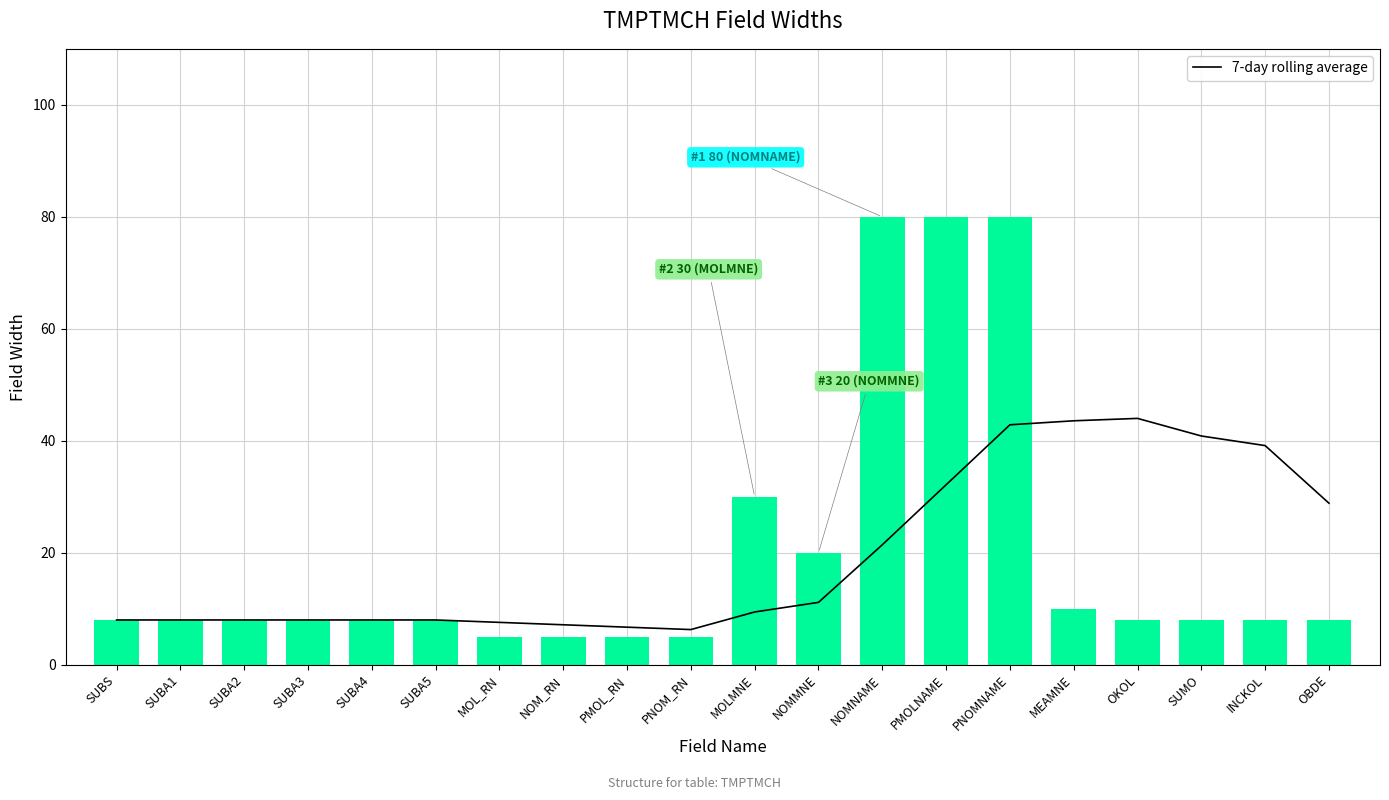

At which label does Width reach its peak?

NOMNAME